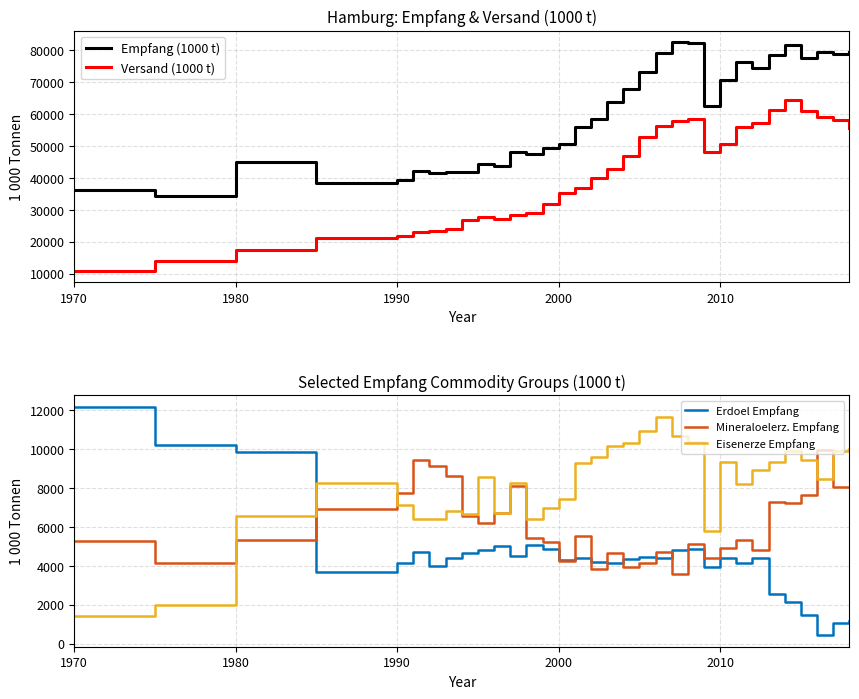

How many data points does each series have?

33